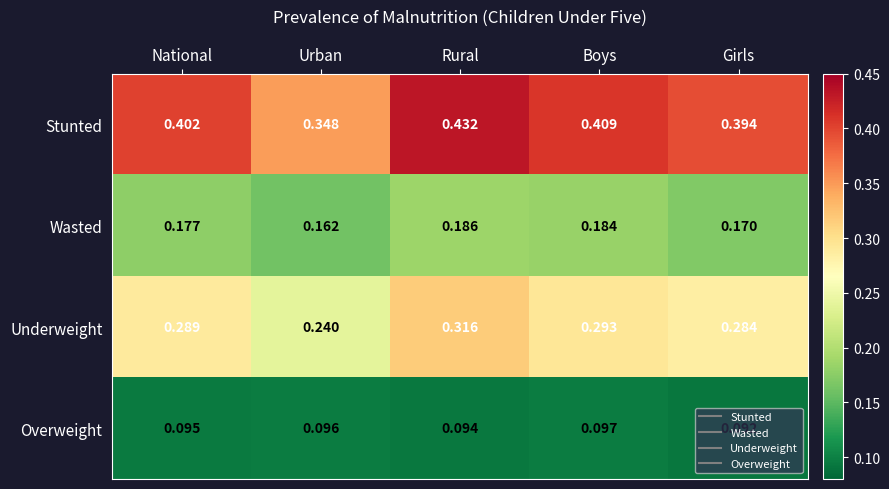

Is the value of Stunted at Boys greater than the value of Overweight at Girls?

Yes